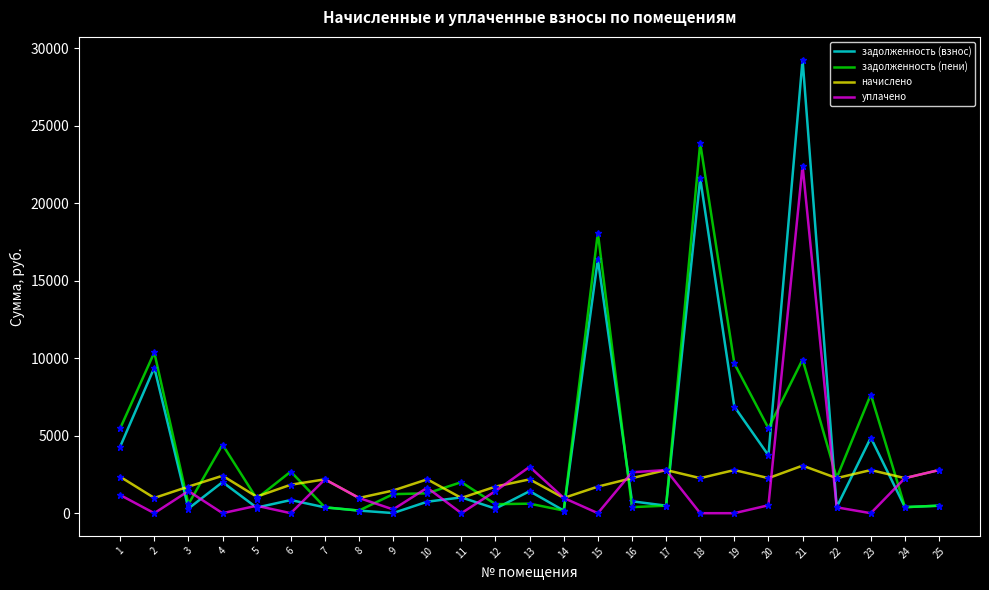

What is the maximum value for начислено?

3068.6